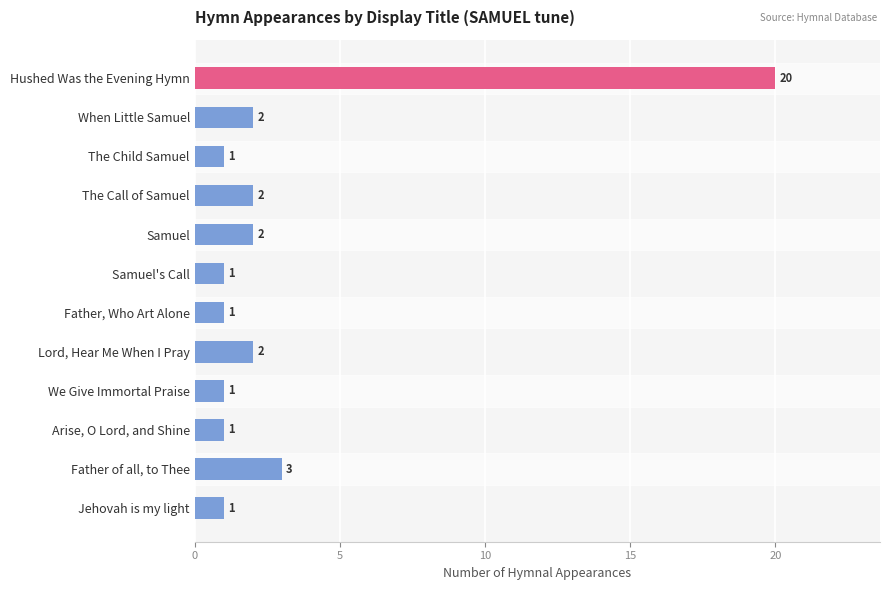

The value at When Little Samuel is 2. True or false?

True